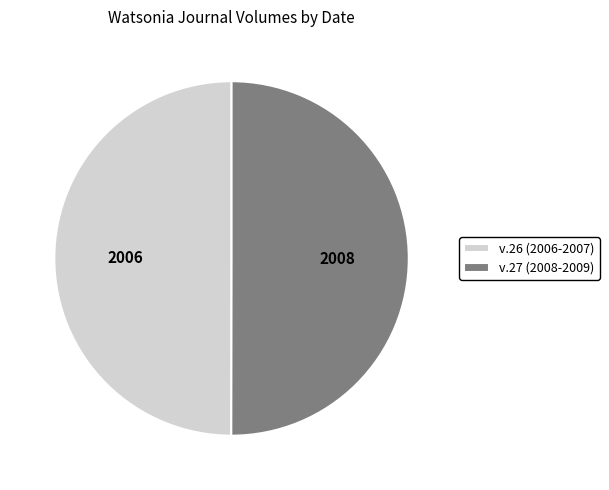

Combined, do v.27 (2008-2009) and v.26 (2006-2007) account for over 50%?

Yes